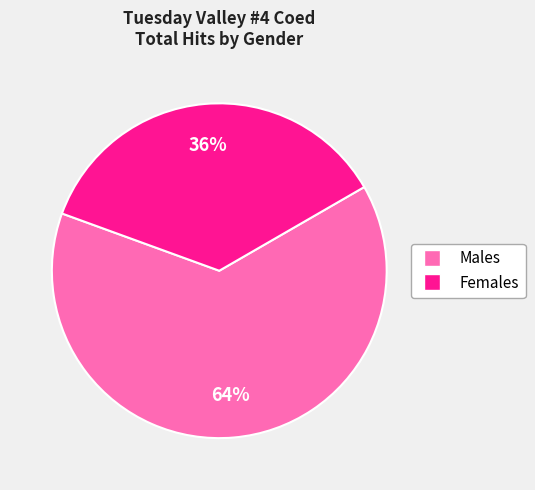

Is there any slice that represents more than half of the pie?

Yes